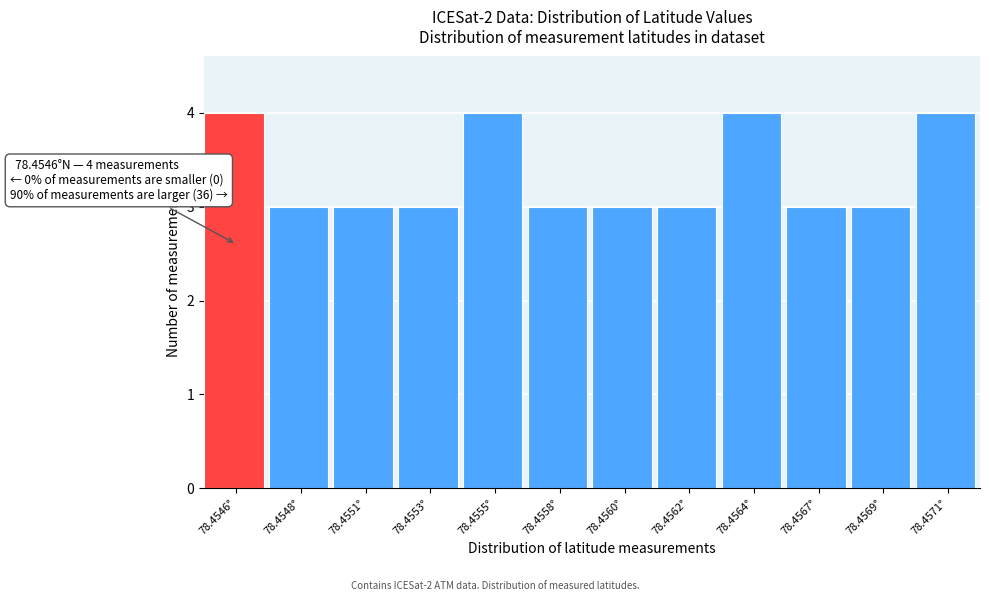

Reading left to right, what are all the values shown in this chart?

78.4546°=4	78.4548°=3	78.4551°=3	78.4553°=3	78.4555°=4	78.4558°=3	78.4560°=3	78.4562°=3	78.4564°=4	78.4567°=3	78.4569°=3	78.4571°=4